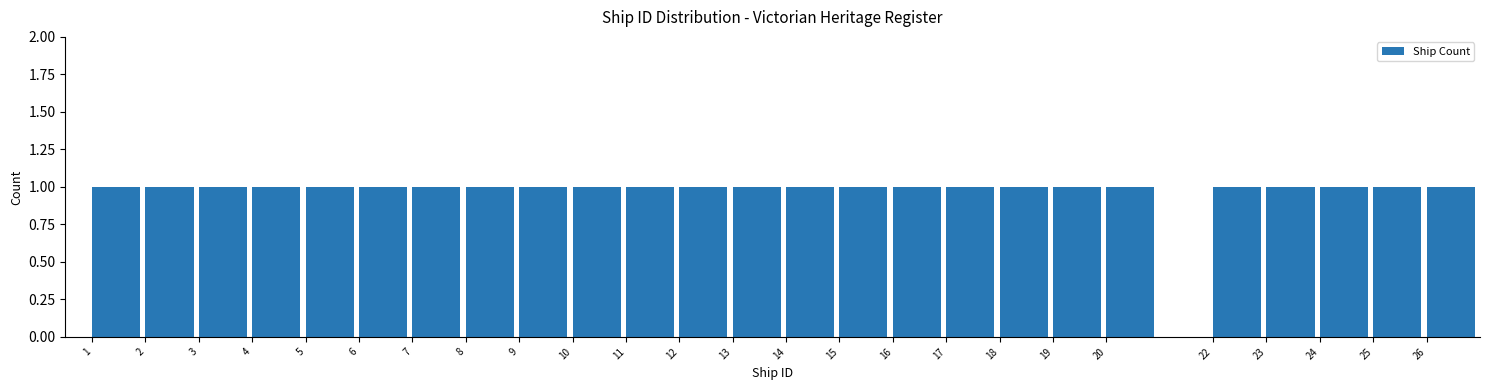

What is the height of the bar covering 8 to 9 on the x-axis? The values are not printed on the chart, so give them approximately, as read against the axis.

1